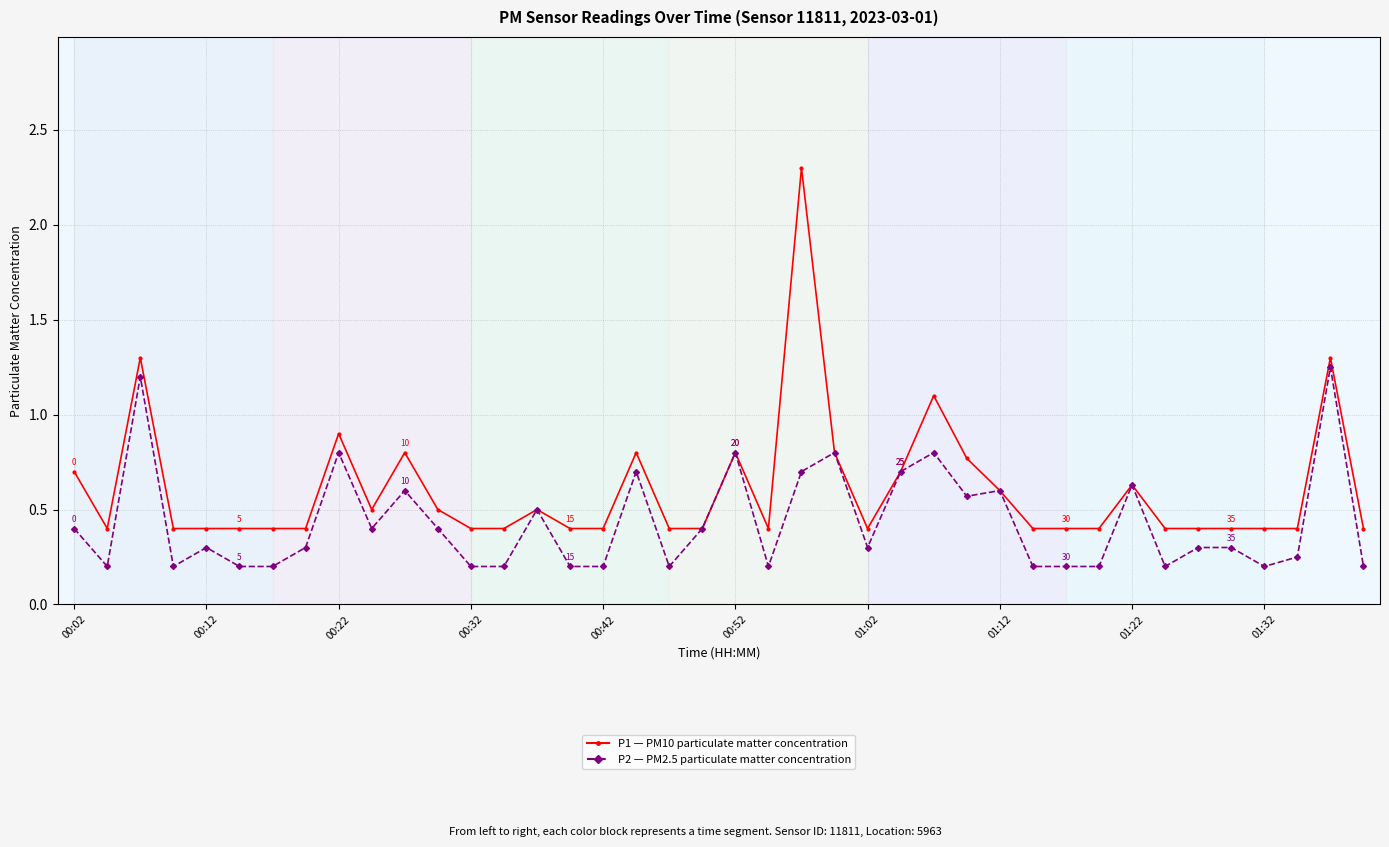

What is the greatest value displayed?

2.3